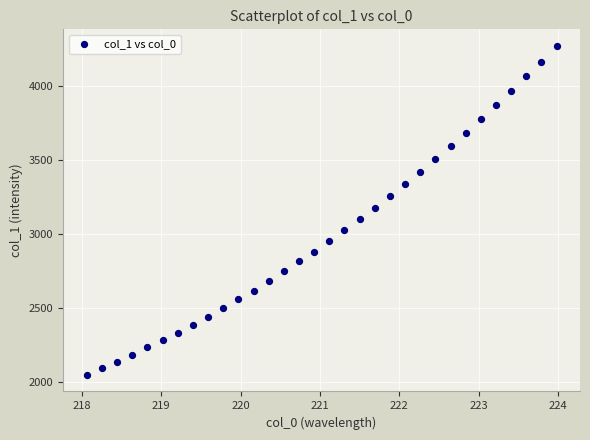

What is the range of X values (max minus min)?

5.9